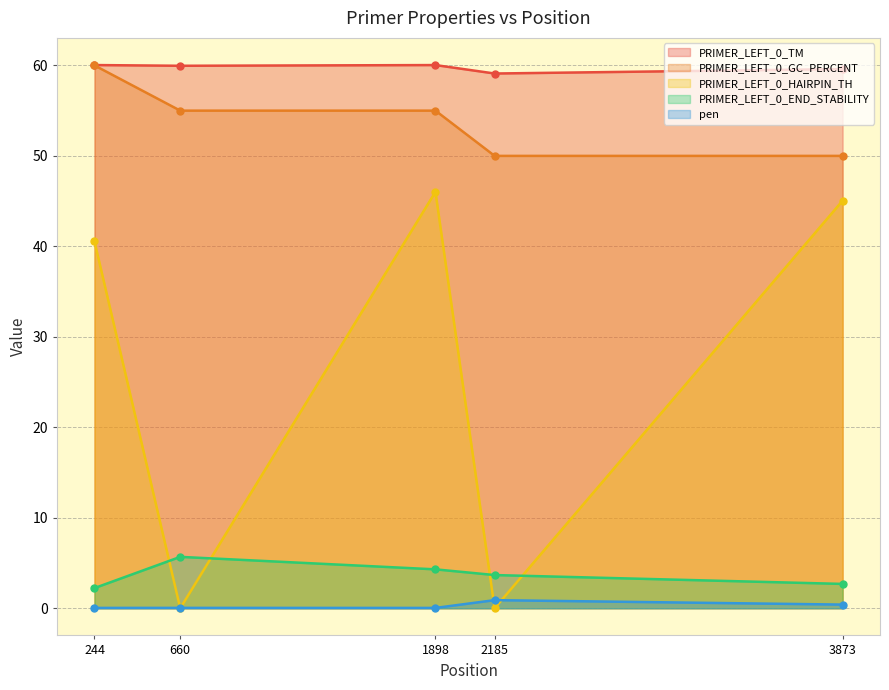

The value of PRIMER_LEFT_0_END_STABILITY at 2185 is 3.7. True or false?

True